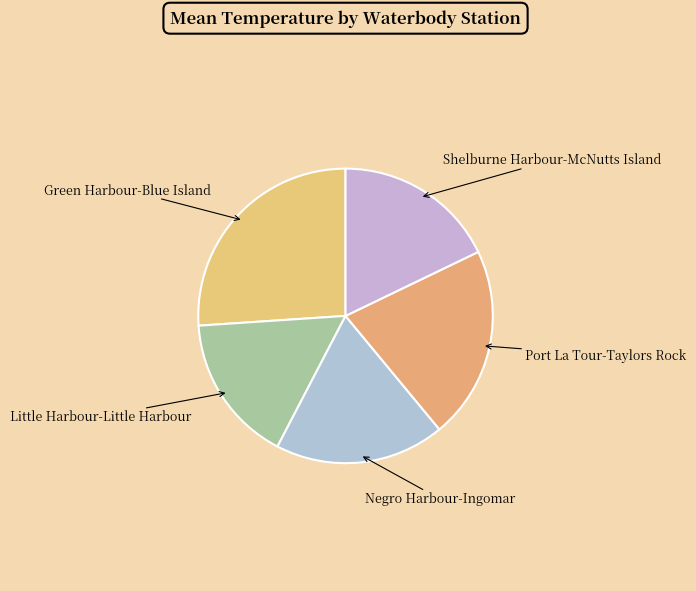

Approximately how many times larger is the value at Port La Tour-Taylors Rock compared to Shelburne Harbour-McNutts Island?

1.2